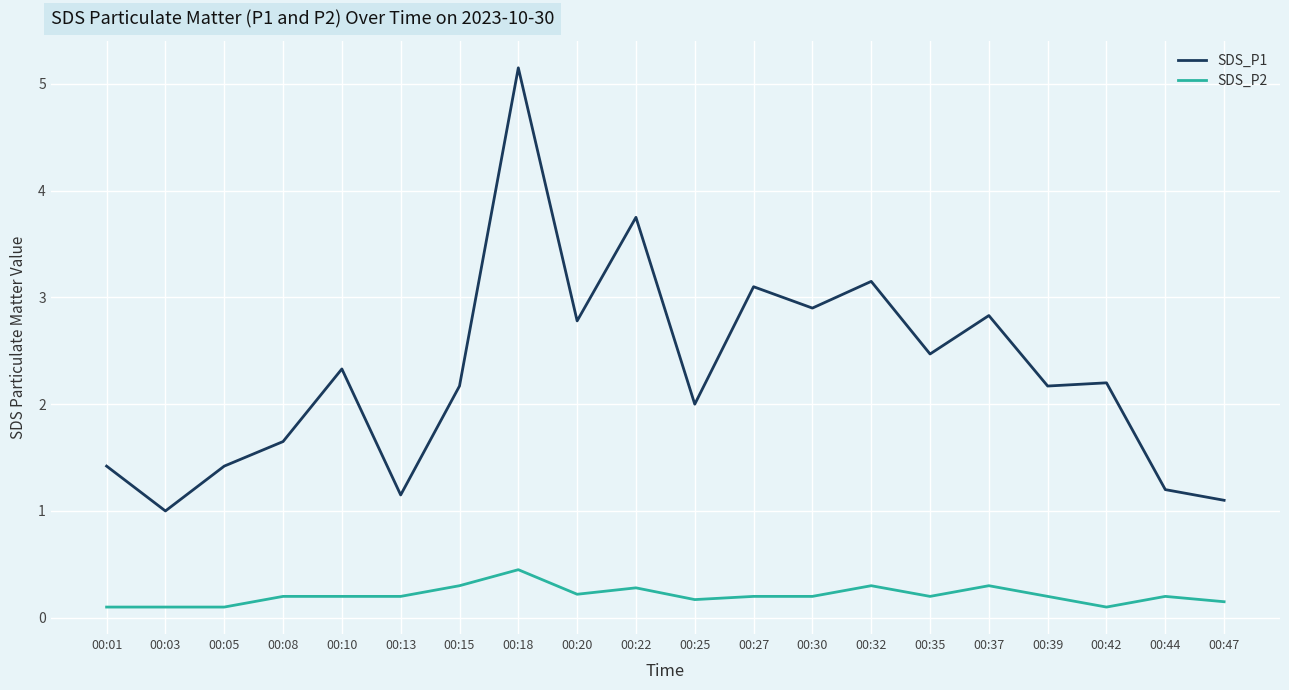

List the series in order of their overall mean, highest first.

SDS_P1, SDS_P2